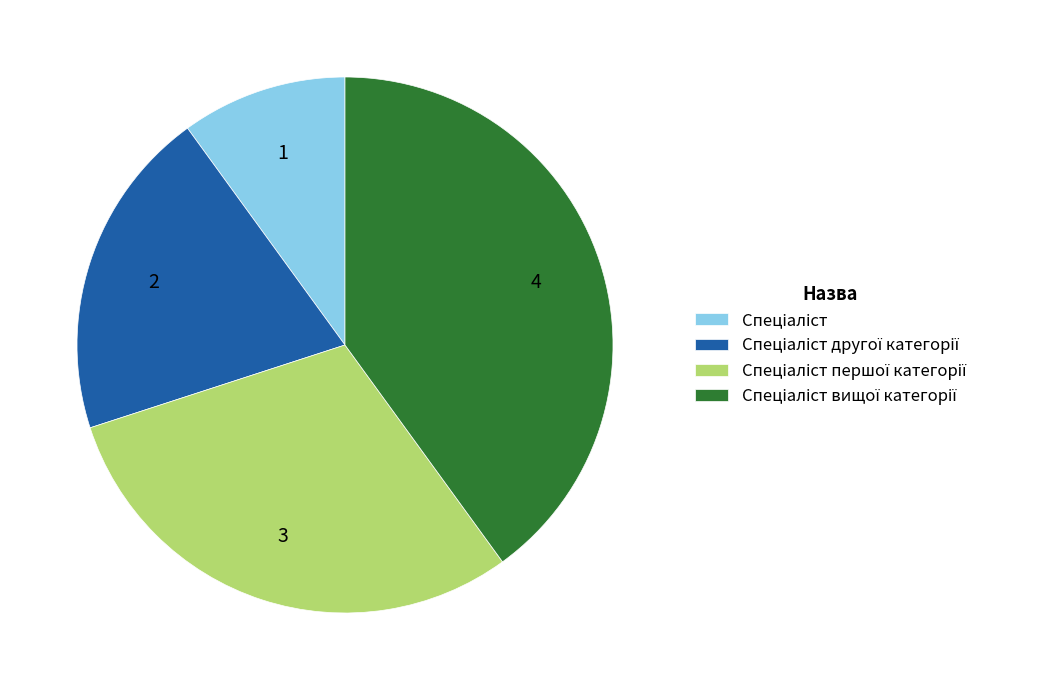

Does any single category account for the majority?

No